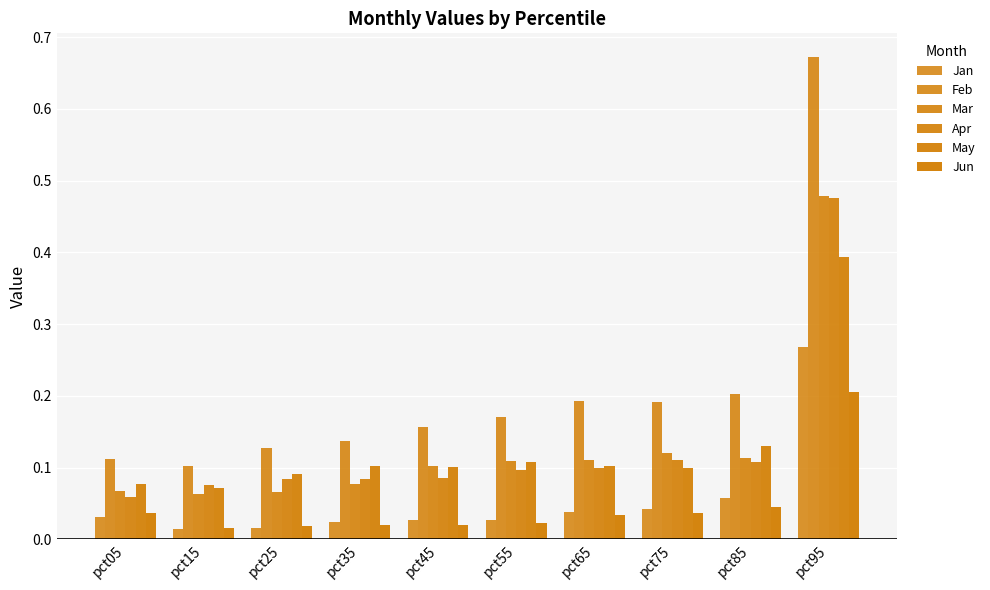

Between pct25 and pct55, which series saw the biggest shift?

Feb